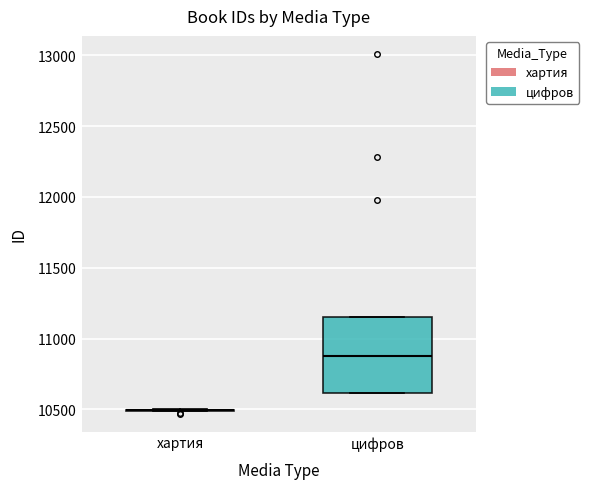

Reading left to right, read every box against the y-axis: the position of its median line, the range the box covers, and the ends of its whiskers. The values are not printed on the chart, so give them approximately, as read against the axis.

хартия: box collapsed to a line at 10500, whiskers 10500 to 10500
цифров: median 10850, box 10600 to 11150, whiskers 10600 to 11150